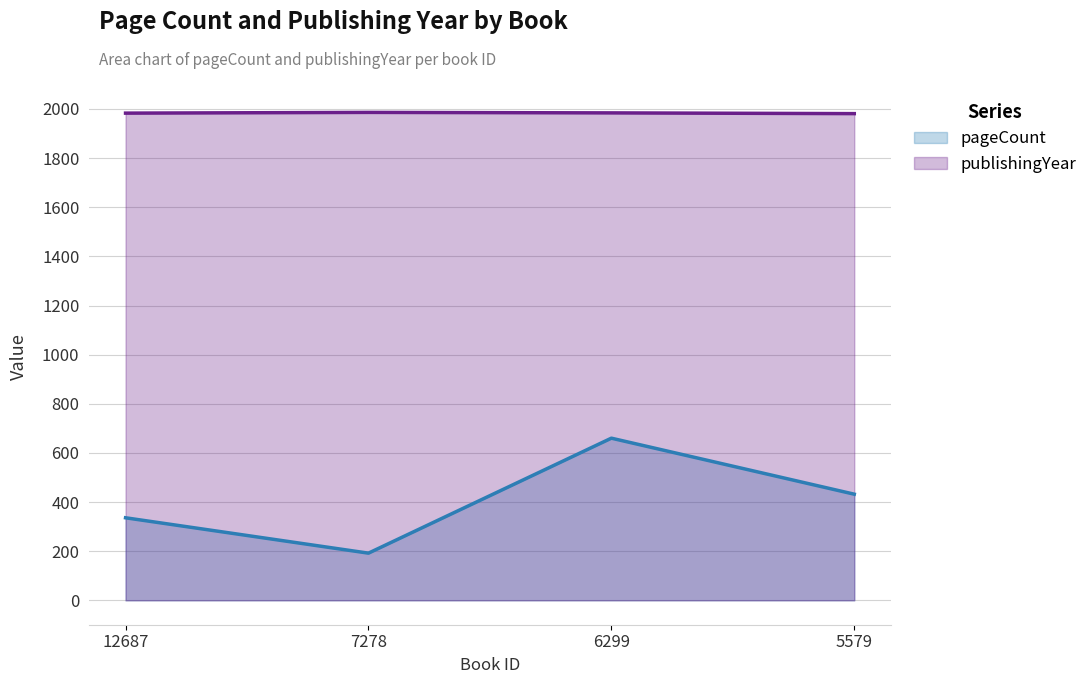

Rank the categories by publishingYear value from highest to lowest.

7278, 6299, 12687, 5579